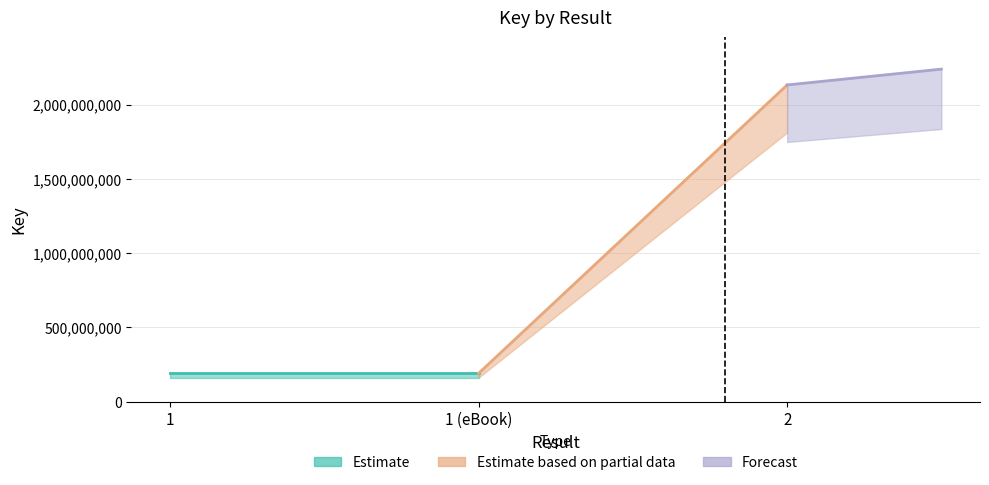

What is the smallest value displayed?

191332338